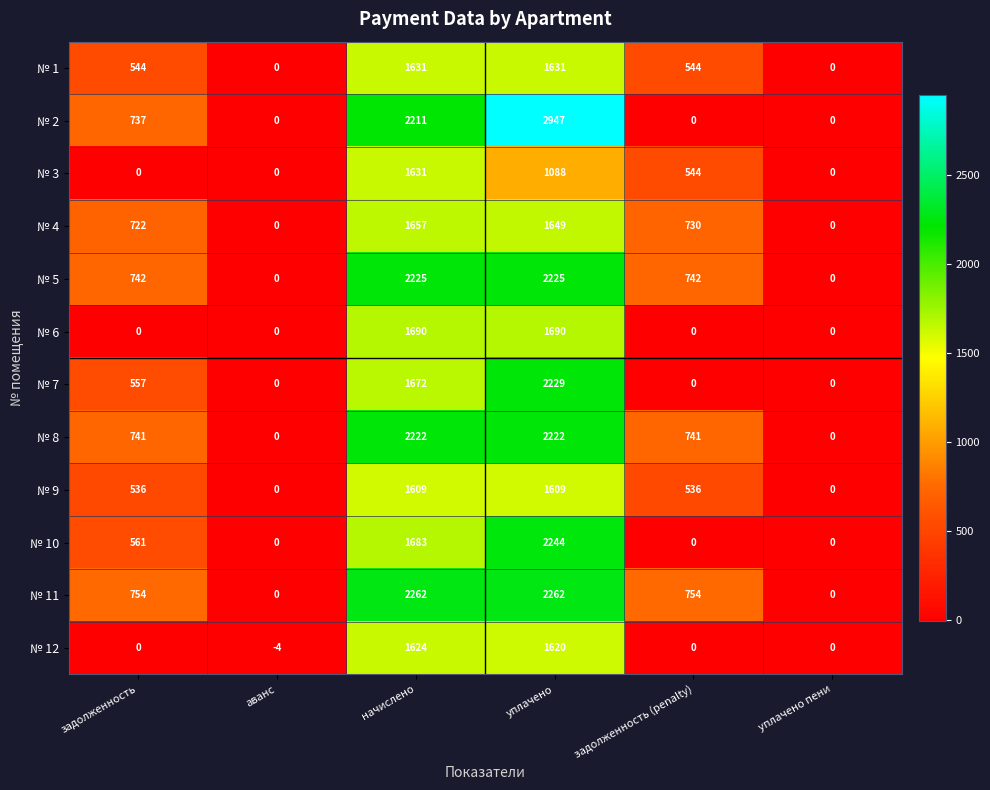

True or false: № 9 has a value of 2661 at начислено.

False